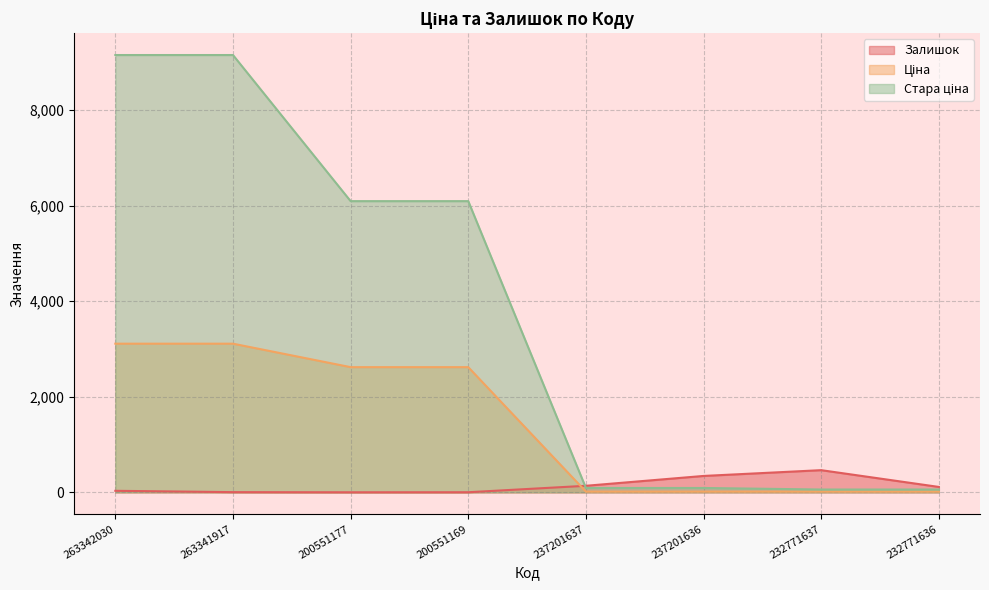

Where is Ціна nearest to the value 1564?

200551177